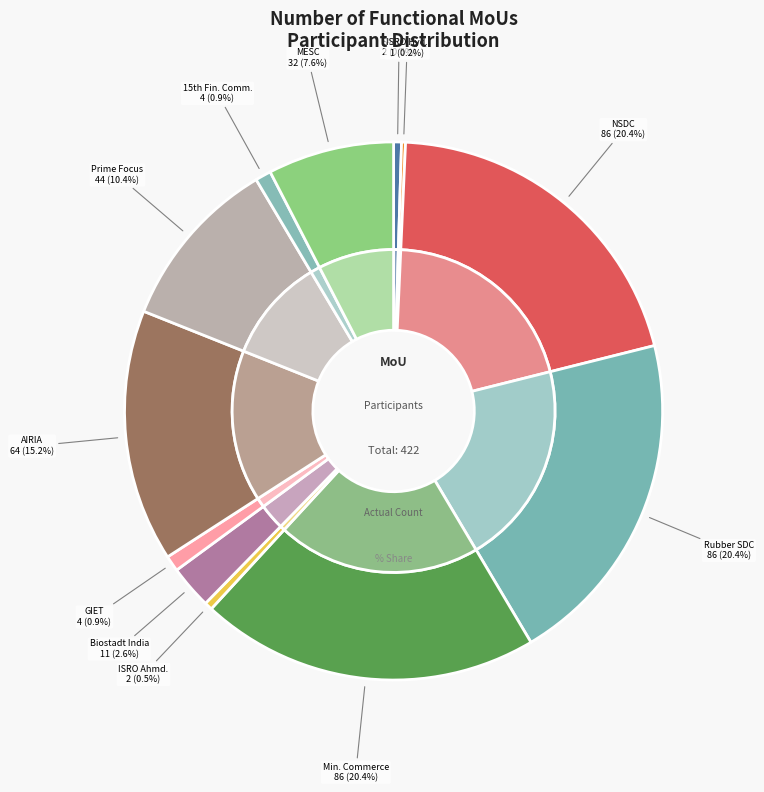

The ISRO Ahmedabad slice represents 1% of the pie. True or false?

False